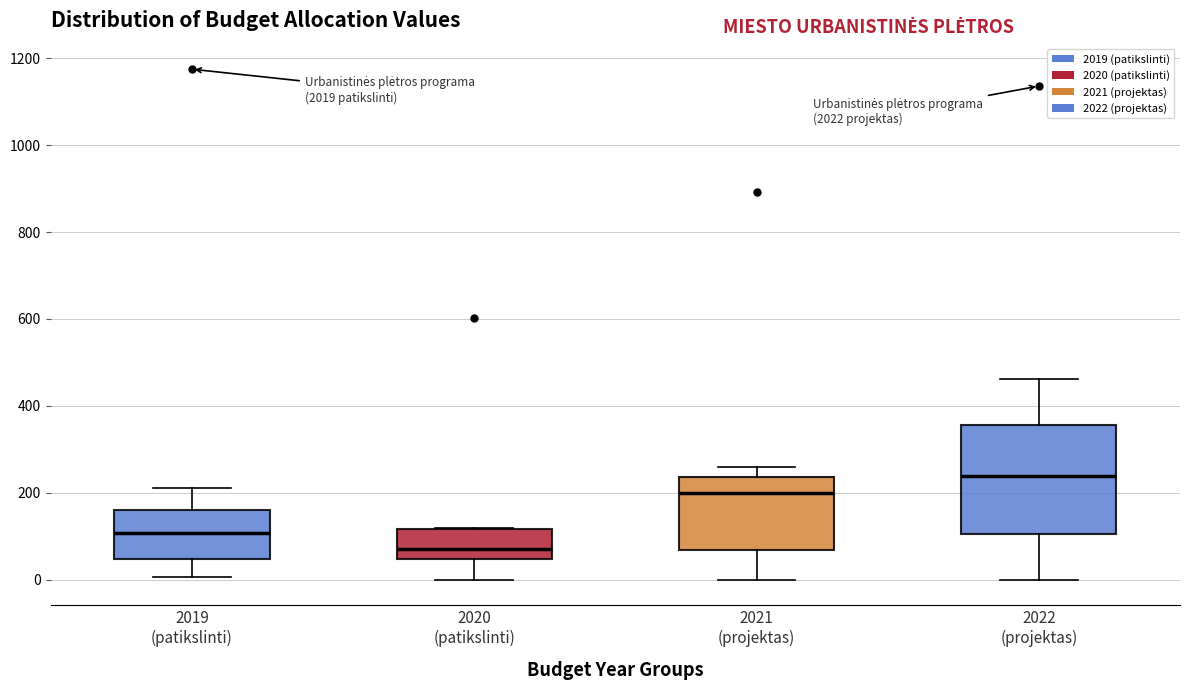

Where is the lower edge of the box for 2019 (patikslinti) on the y-axis? The values are not printed on the chart, so give them approximately, as read against the axis.

40